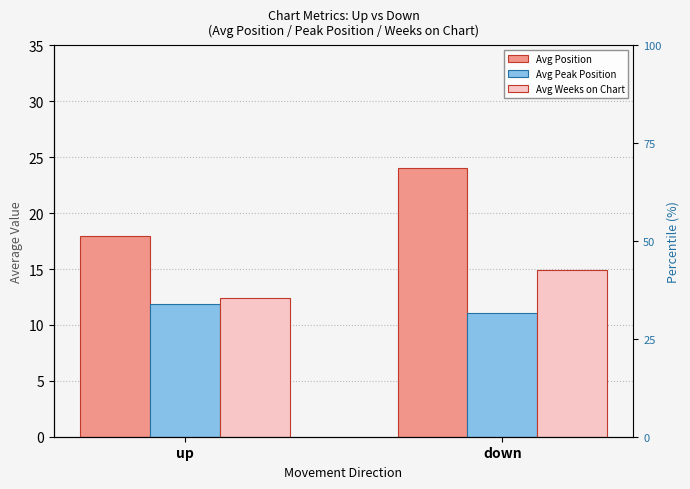

Between down and up, which is larger?

down